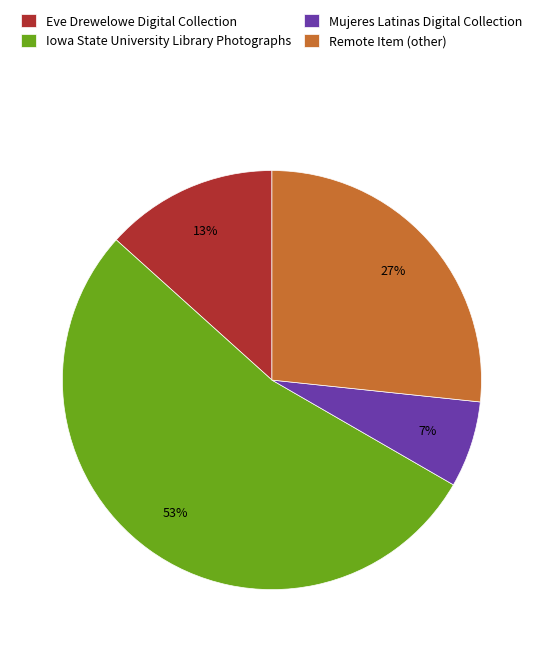

To the nearest percent, what is the average slice percentage?

25%